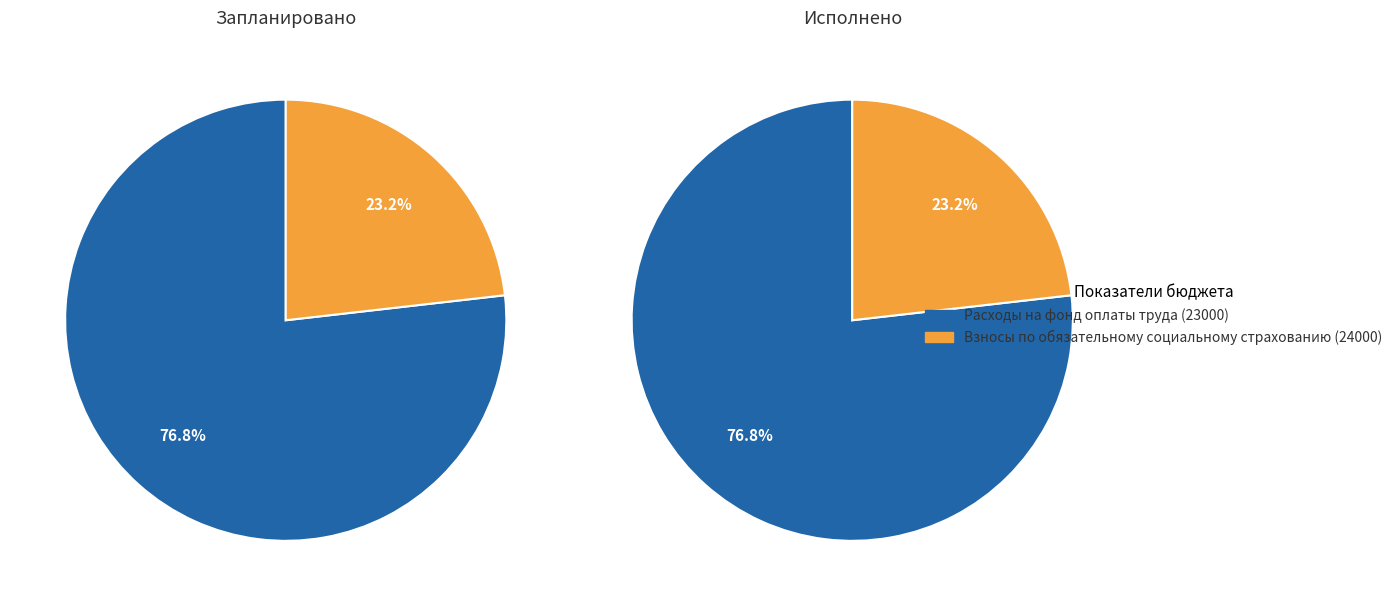

Is it true that Взносы по обязательному социальному страхованию (24000) is 23% of the pie?

True